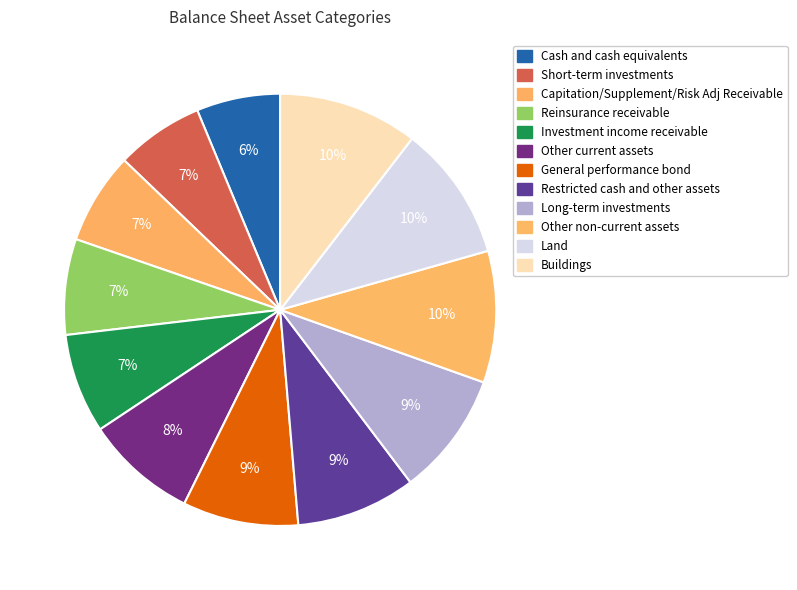

Between Land and Short-term investments, which is larger?

Land